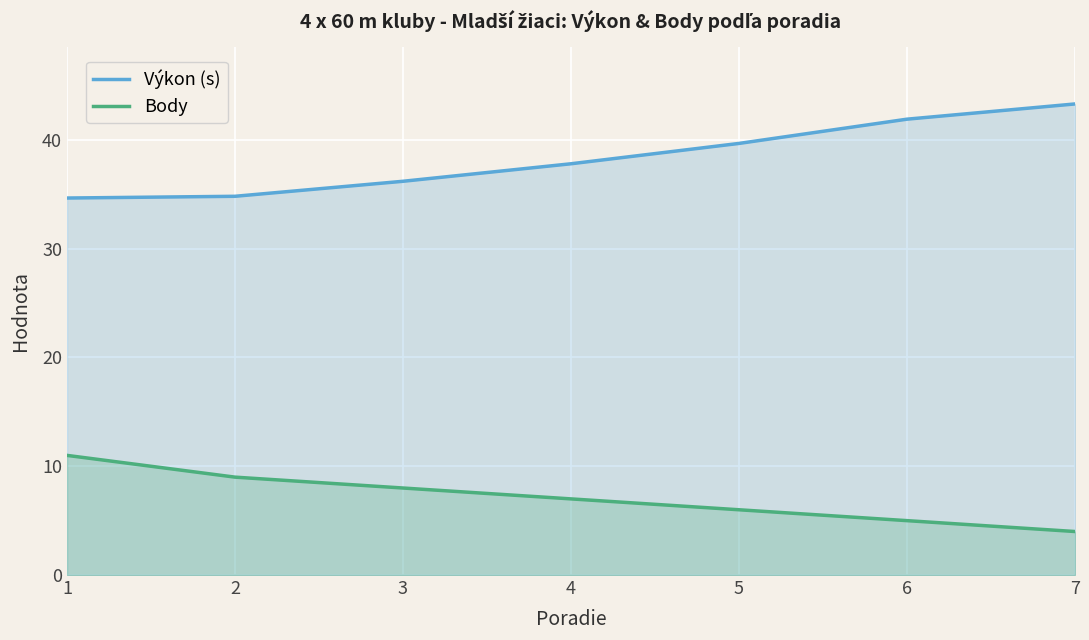

At which label is Body closest to 7?

4